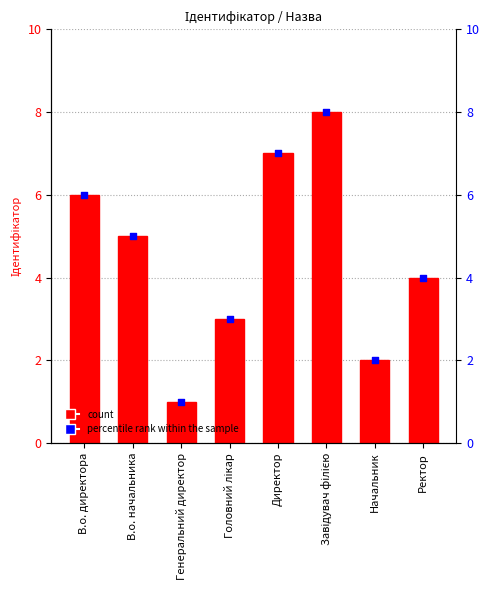

Which series contains the lowest Y value?

Ідентифікатор